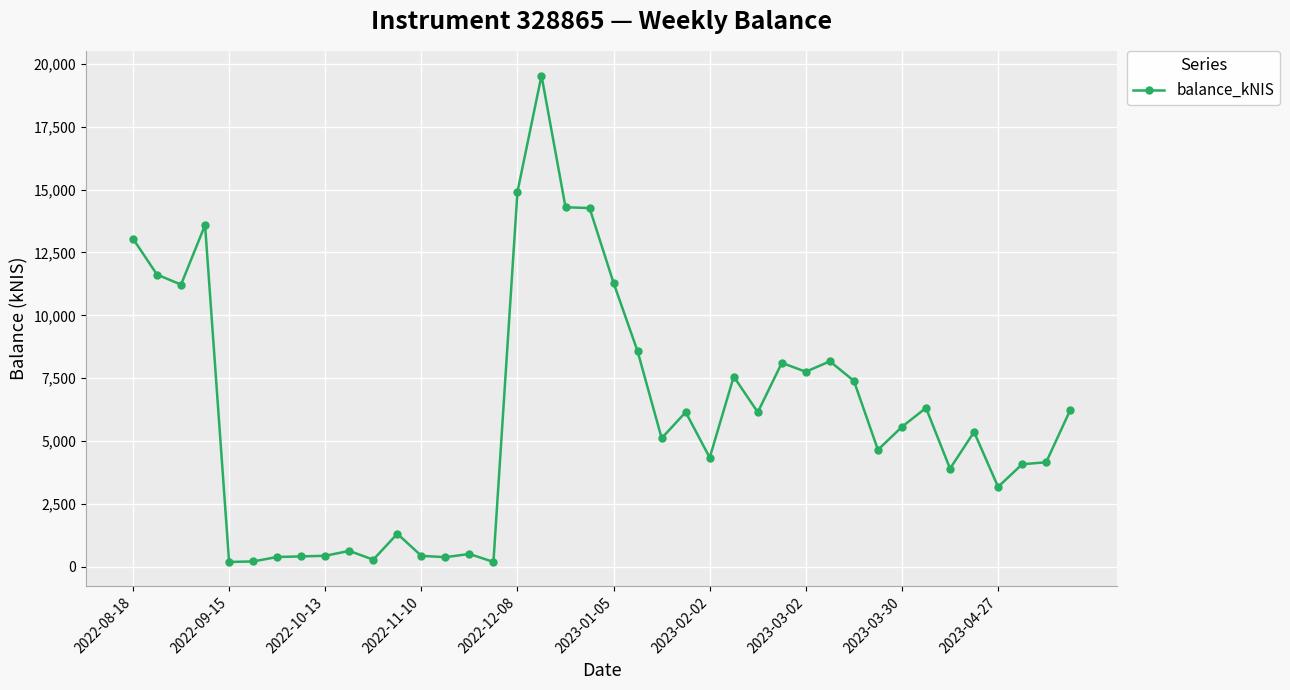

What is the value of the 25th point from the left?

4340.3